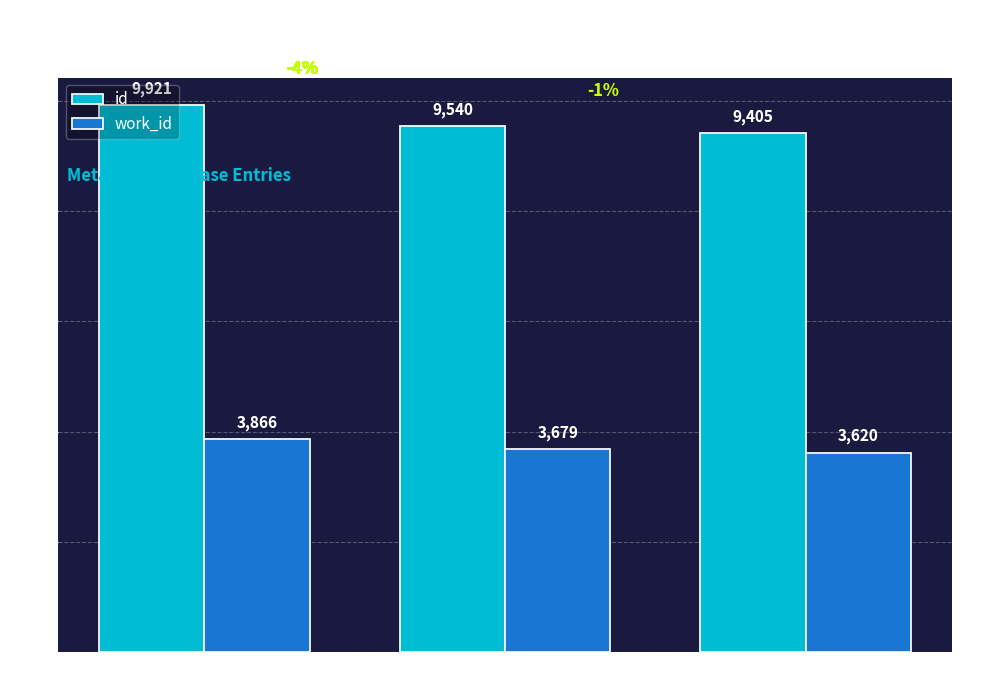

True or false: work_id has a value of 3620 at 2006-04-17.

True